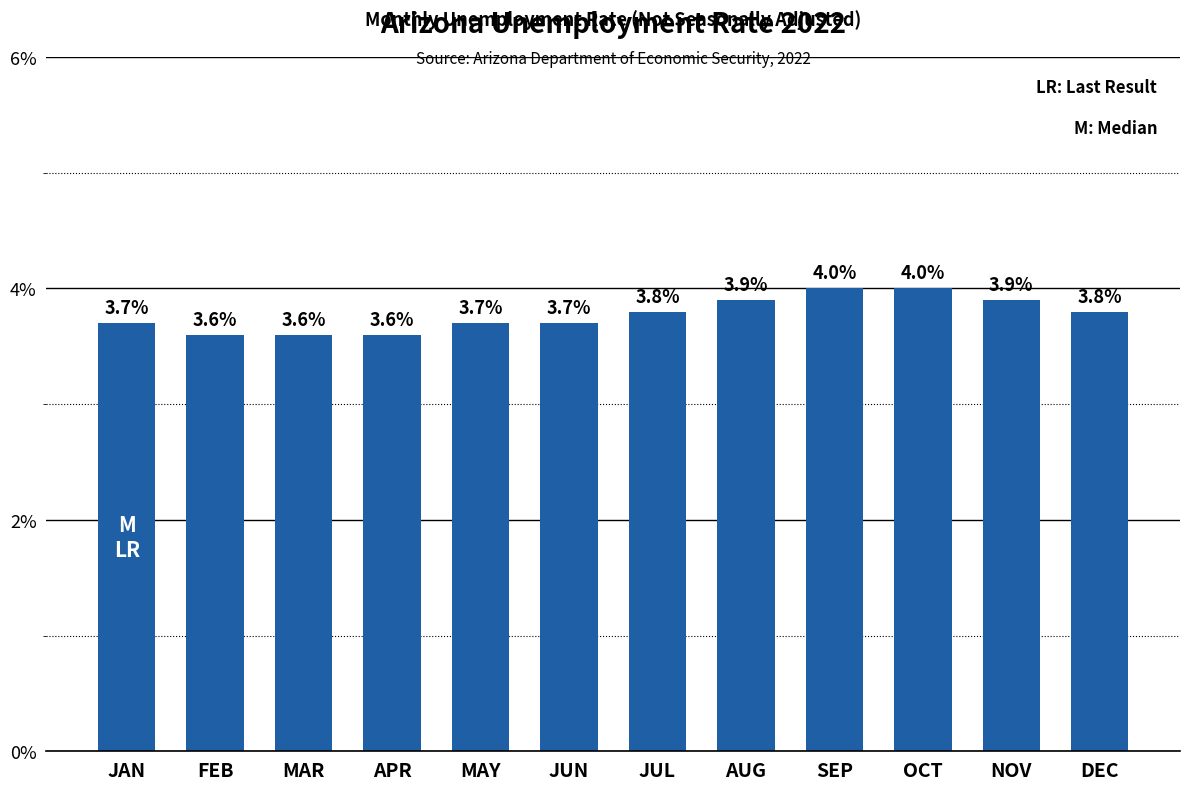

What is the minimum value shown in the chart?

3.6